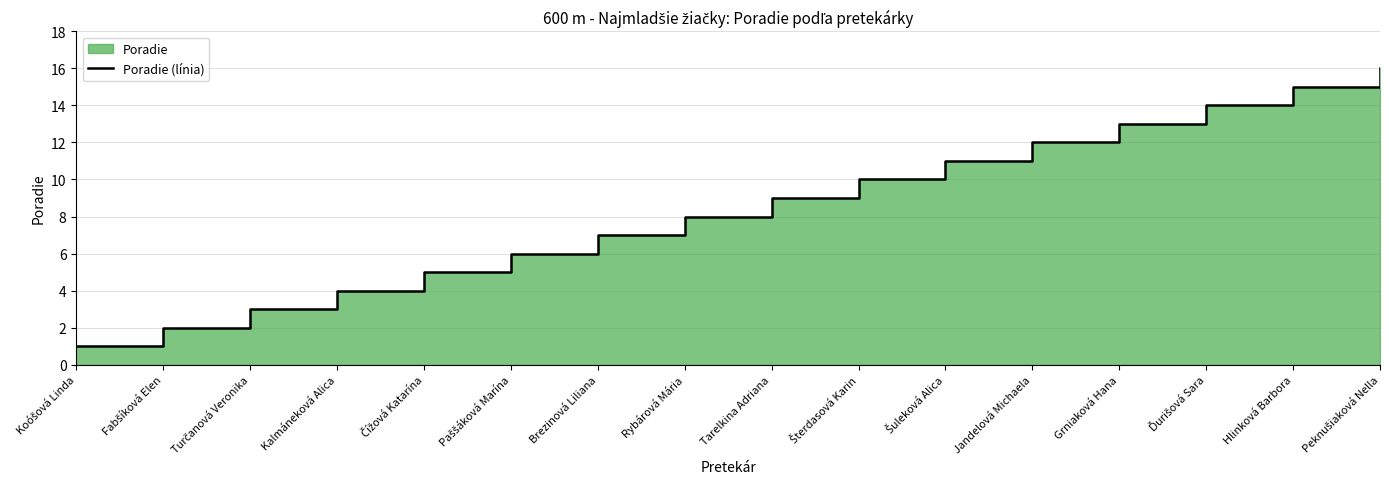

True or false: the data shows 9 at Čížová Katarína.

False